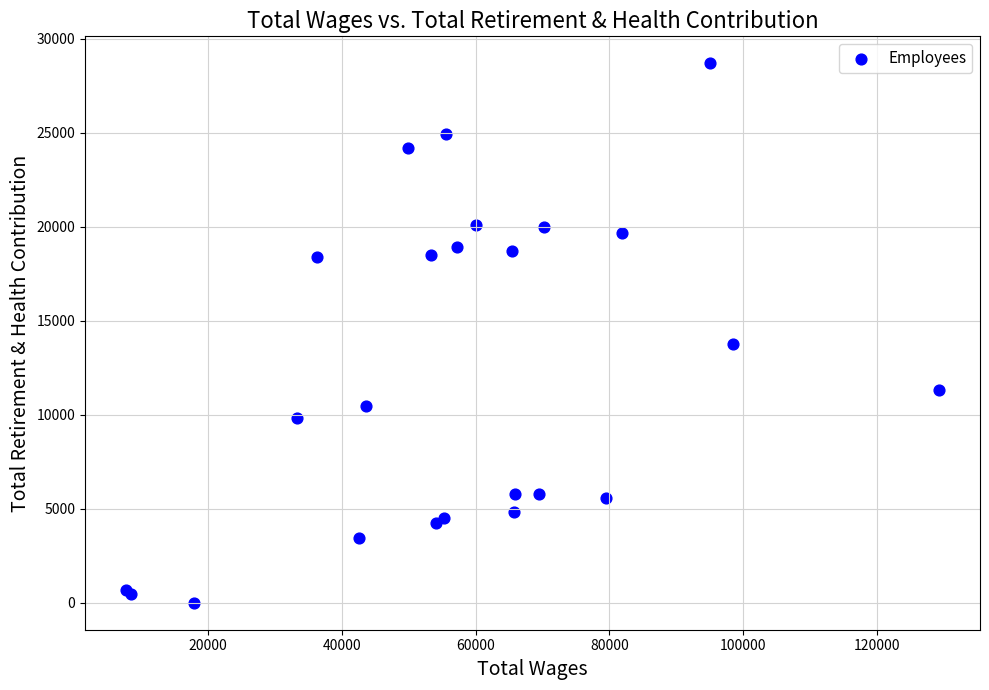

What Y value in the scatter plot is closest to 14351?

13754